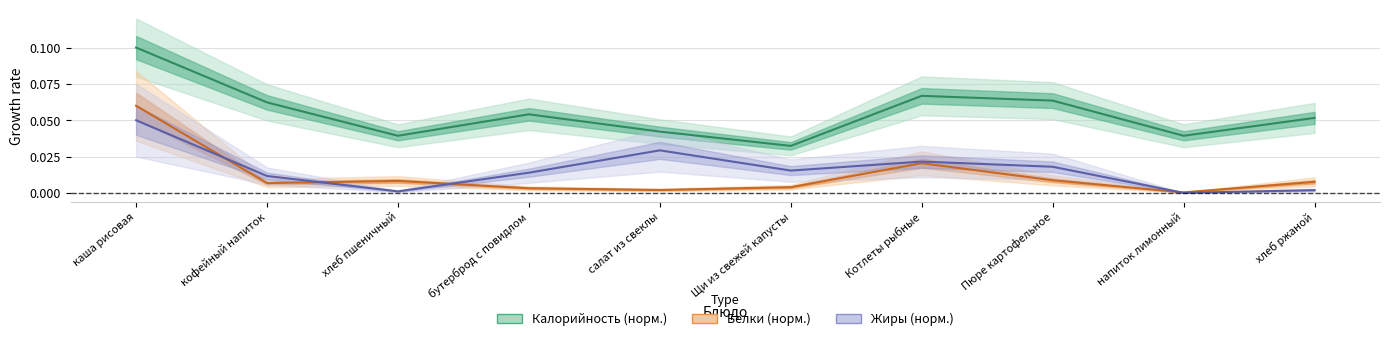

Where is Калорийность nearest to the value 0?

Щи из свежей капусты